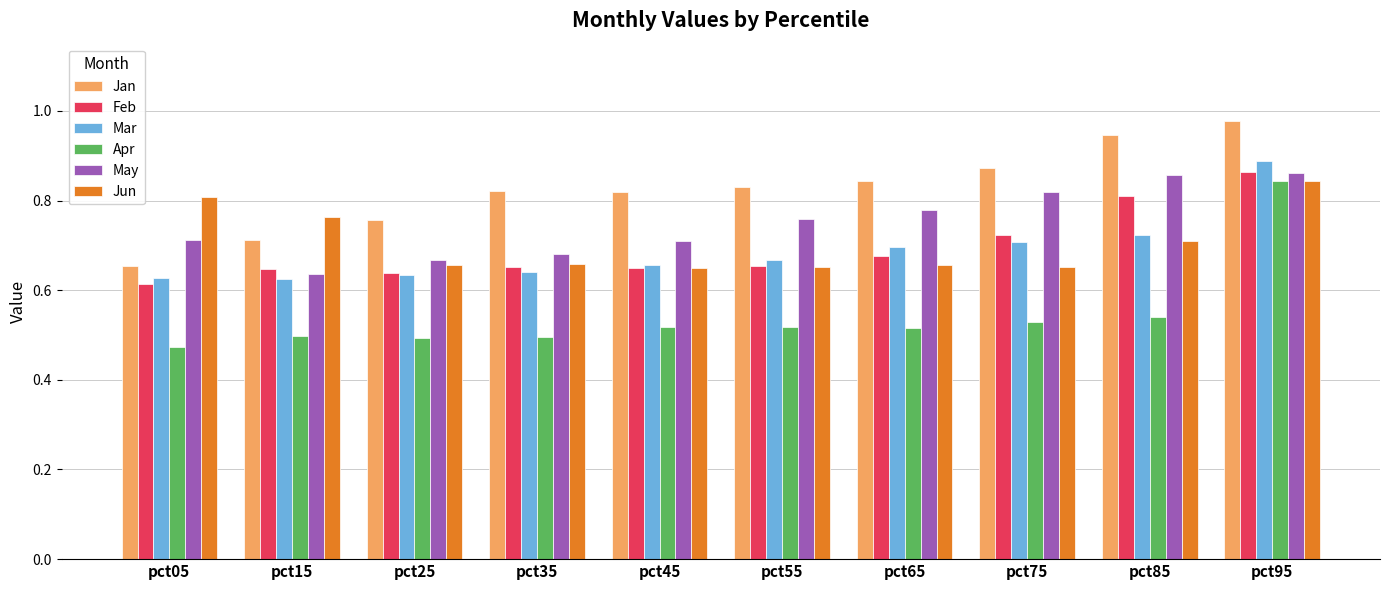

What are all the series names shown in the legend?

Jan, Feb, Mar, Apr, May, Jun